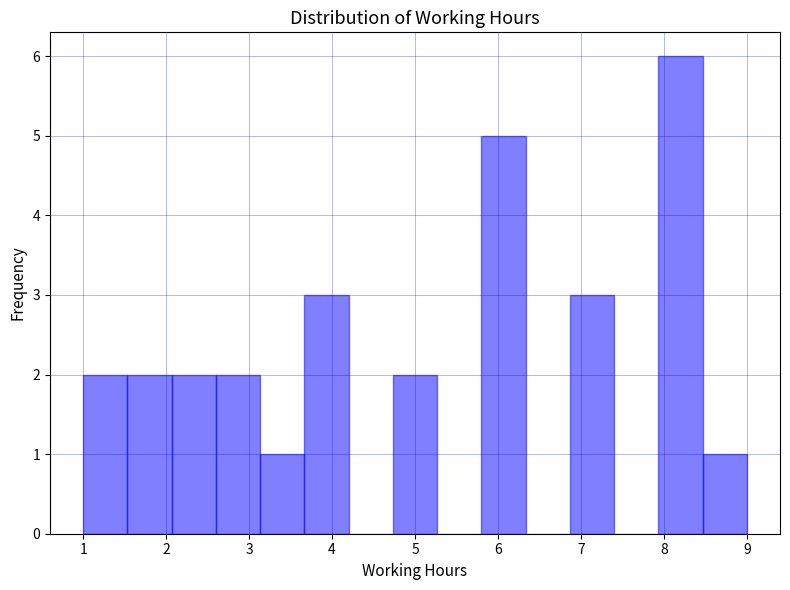

Over which range of the x-axis is the bar tallest?

7.9 to 8.5